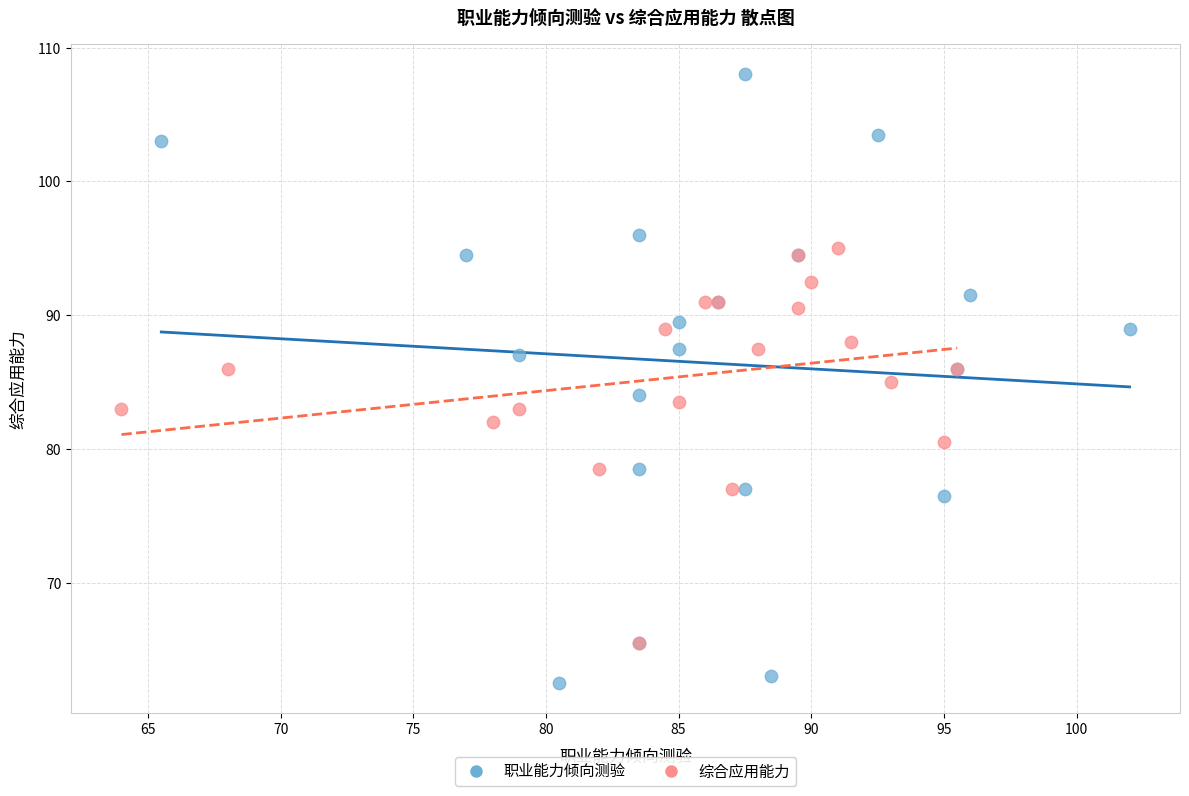

Which series has the widest spread of Y values?

职业能力倾向测验